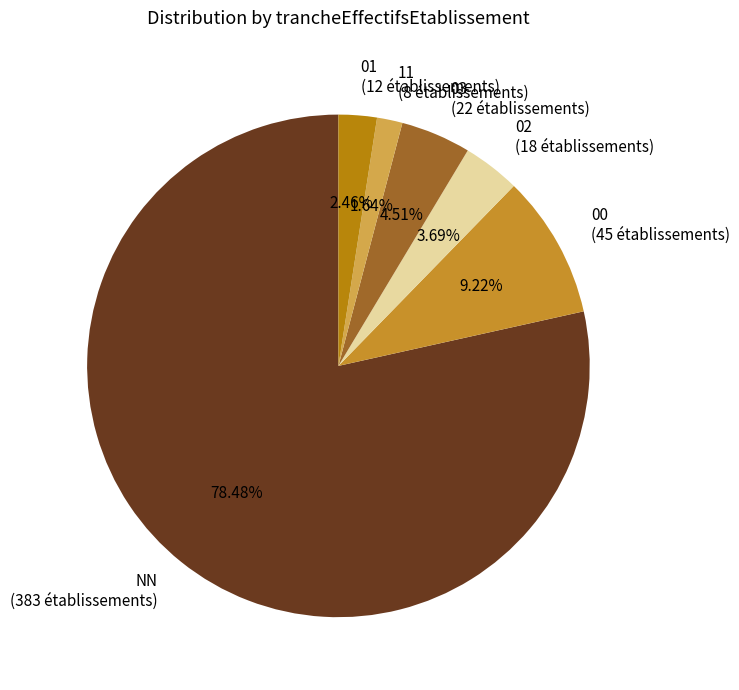

Does 02 account for over 50% of the chart?

No